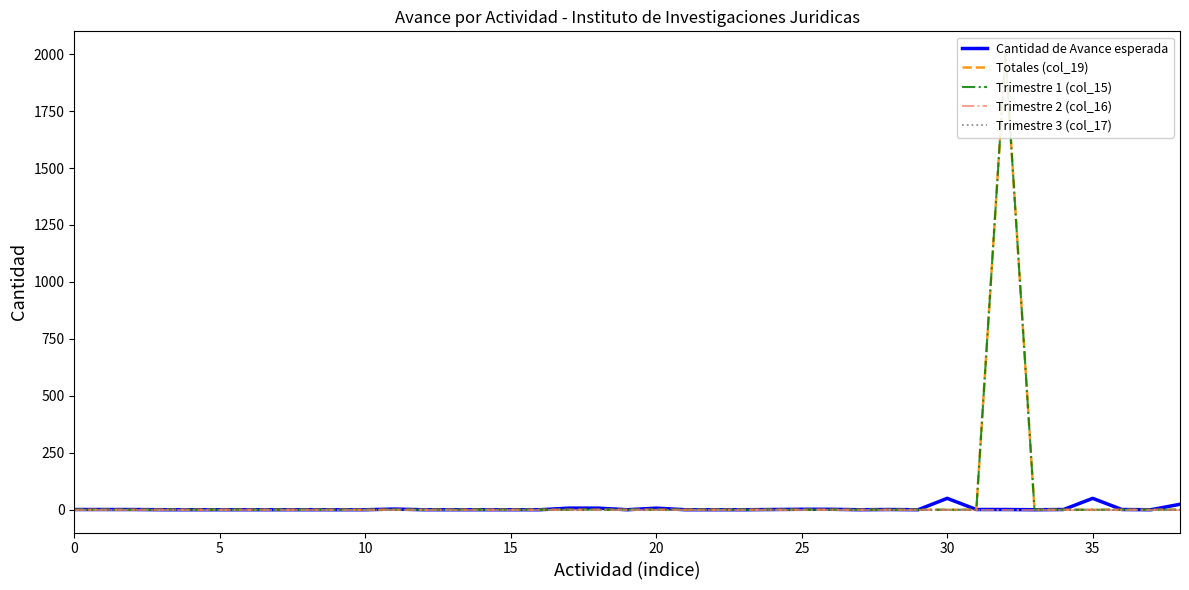

What are all the series names shown in the legend?

Cantidad de Avance esperada, Totales (col_19), Trimestre 1 (col_15), Trimestre 2 (col_16), Trimestre 3 (col_17)